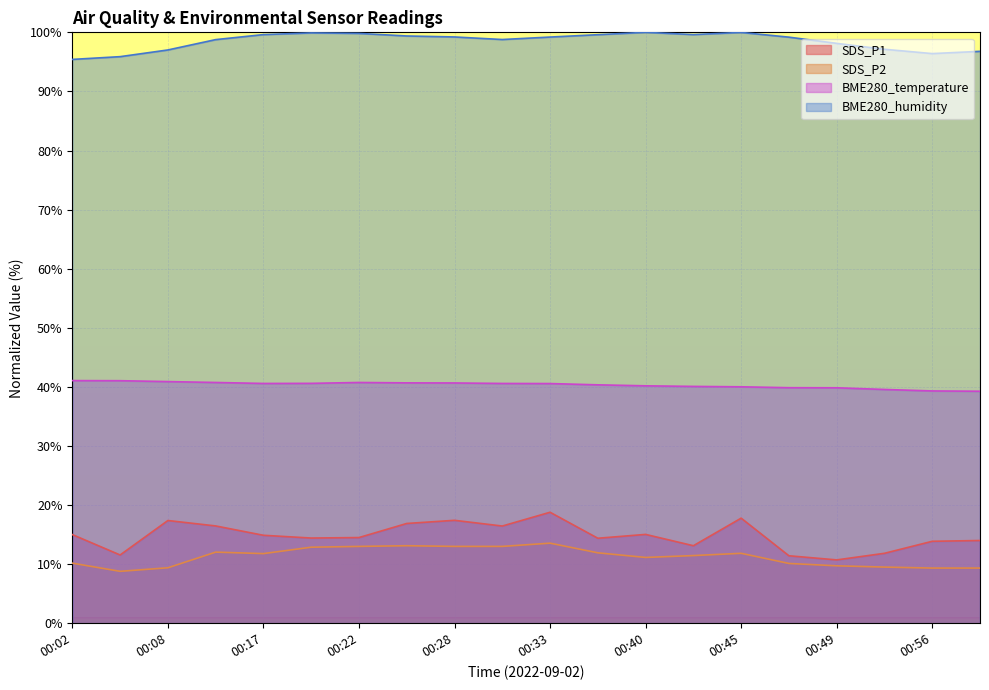

True or false: BME280_humidity and SDS_P1 cross at least once.

False